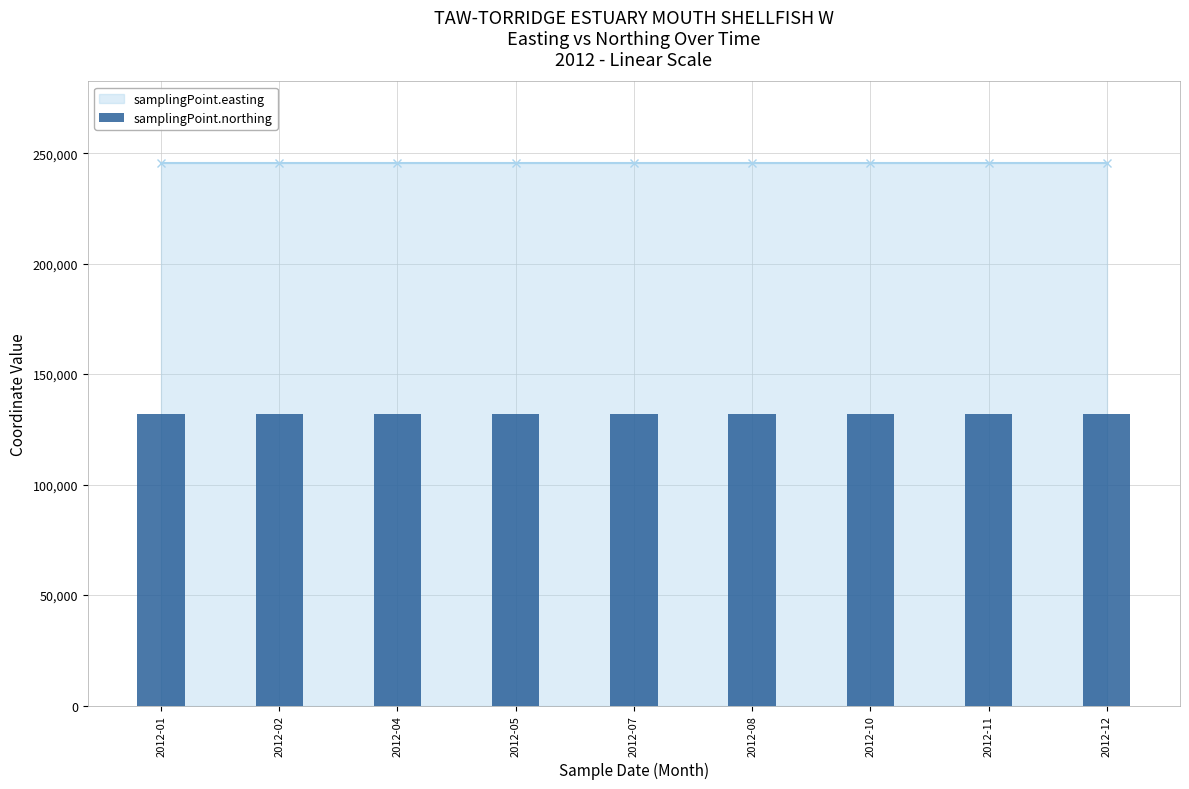

Which series changed the most between 2012-08 and 2012-12?

samplingPoint.easting